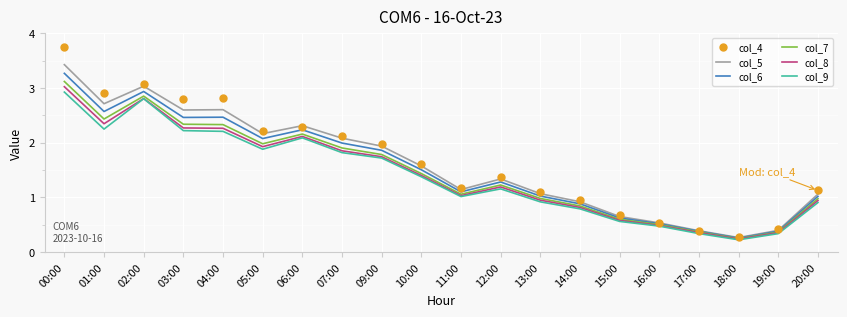

Between 04:00 and 12:00, which series saw the biggest shift?

col_4